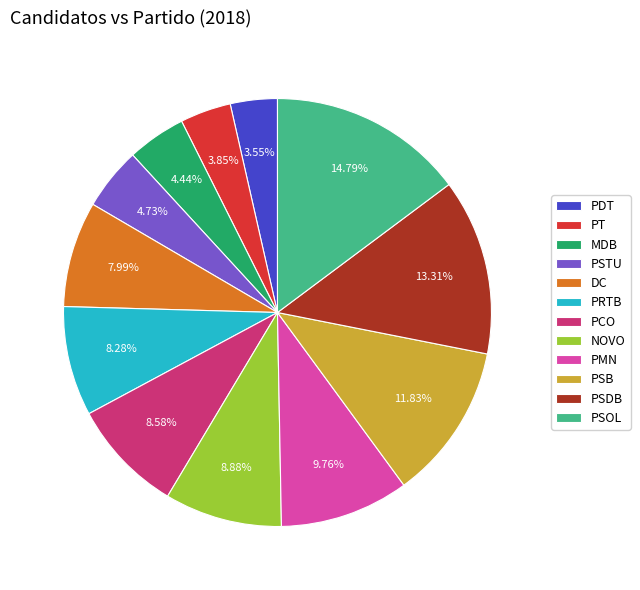

To the nearest percent, what is the average slice percentage?

8%